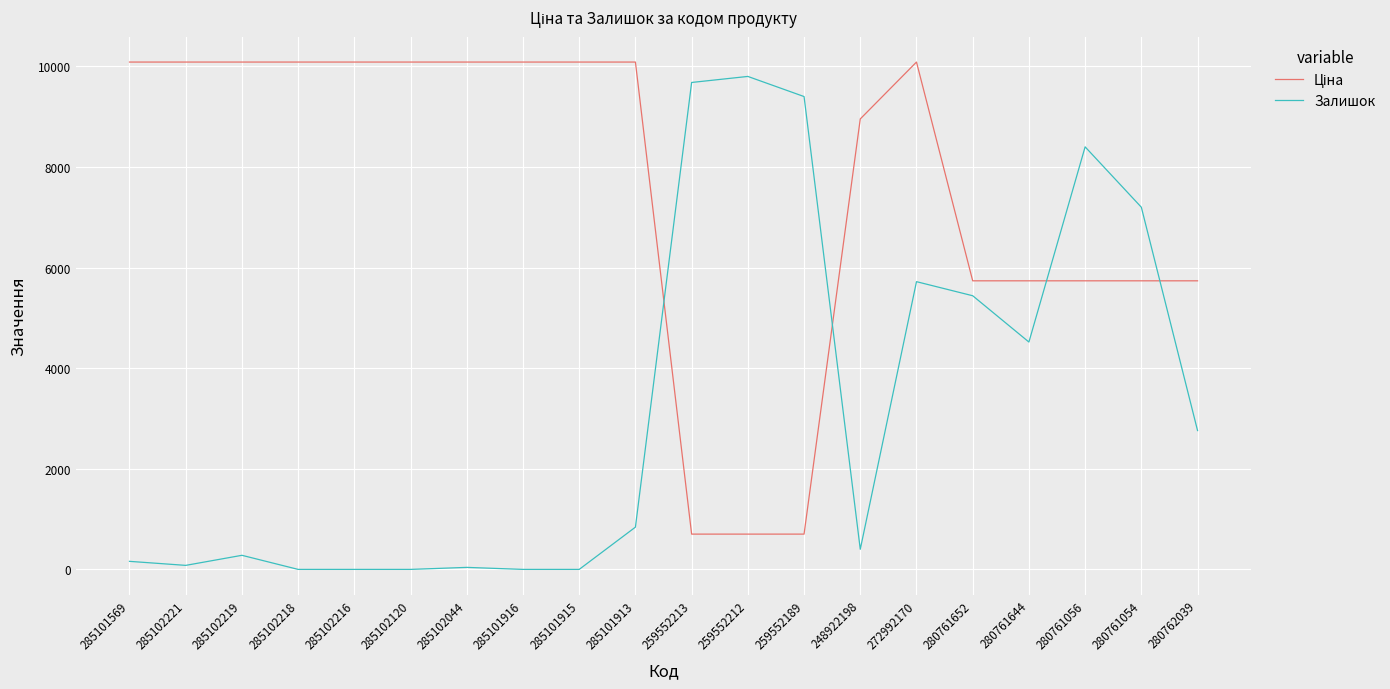

Is it true that Залишок equals 40.0 at 285102044?

True